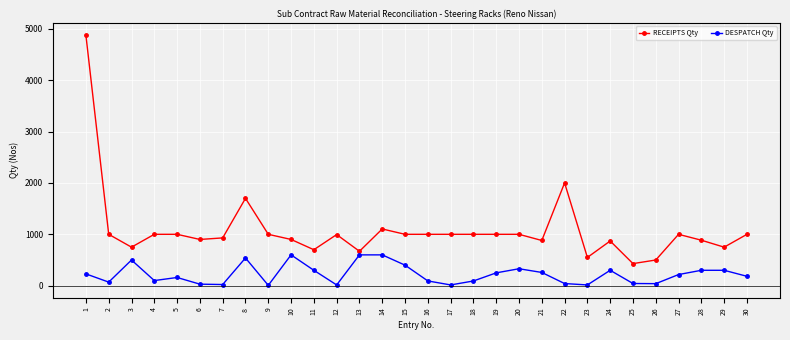

In DESPATCH Qty, how many points are lower than both neighbors (excluding endpoints)?

8